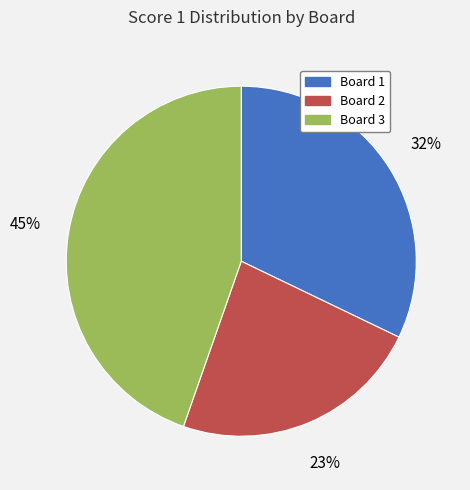

What percentage is the Board 1 slice, to the nearest percent?

32%